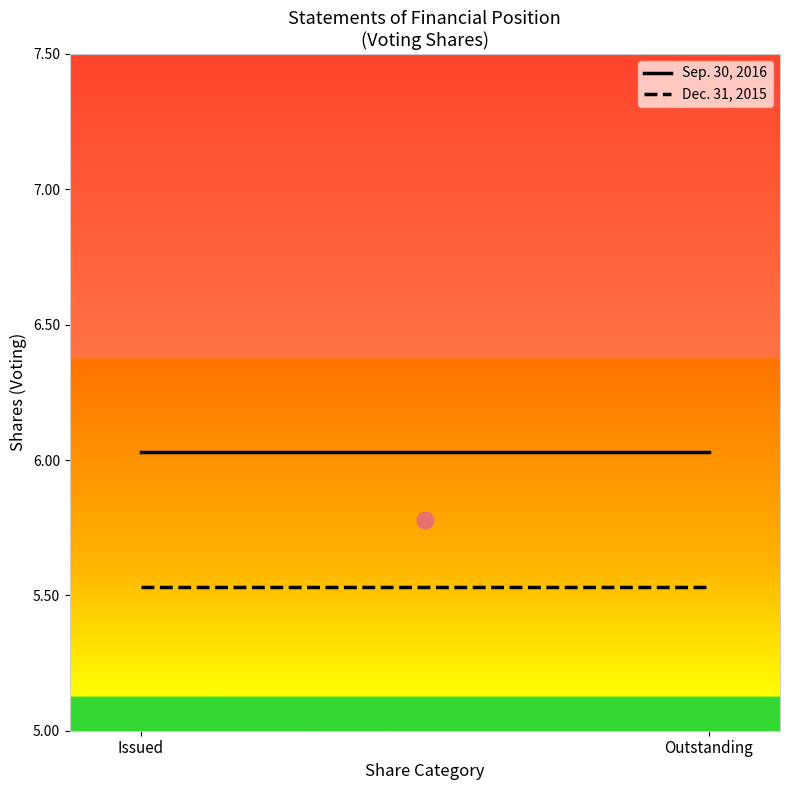

Between Issued and Outstanding, which series saw the biggest shift?

Sep. 30, 2016